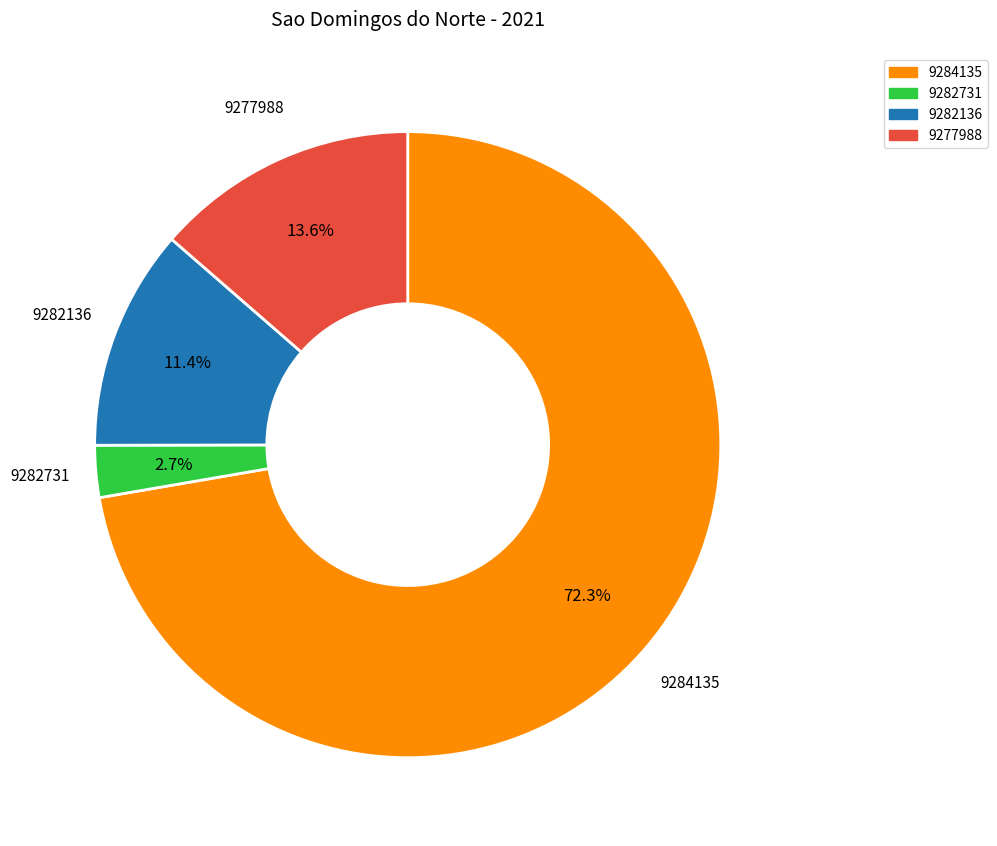

Does 9277988 represent more than half of the total?

No